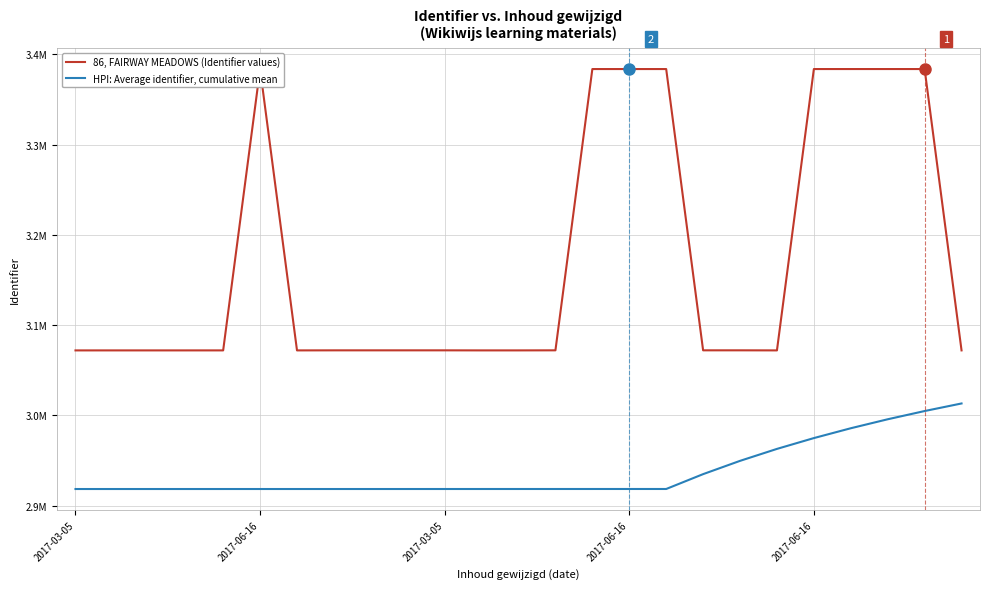

Reading right to left, extract all data points from this chart.

86, FAIRWAY MEADOWS (Identifier values): 3071919.0	3383680.0	3383679.0	3383678.0	3383677.0	3071918.0	3071997.0	3071995.0	3383673.0	3383671.0	3383668.0	3071994.0	3071921.0	3071917.0	3071982.0	3071979.0	3071977.0	3071972.0	3071915.0	3383648.0	3071920.0	3071914.0	3071913.0	3071912.0	3071905.0
HPI: Average identifier, cumulative mean: 3013112.1	3004721.1	2995600.5	2985650.8	2974753.5	2962766.8	2949518.3	2934797.9	2918346.9	2918343.8	2918340.3	2918336.5	2918332.9	2918329.0	2918324.5	2918319.6	2918319.0	2918318.4	2918317.8	2918317.0	2918316.2	2918315.4	2918314.5	2918313.1	2918309.8